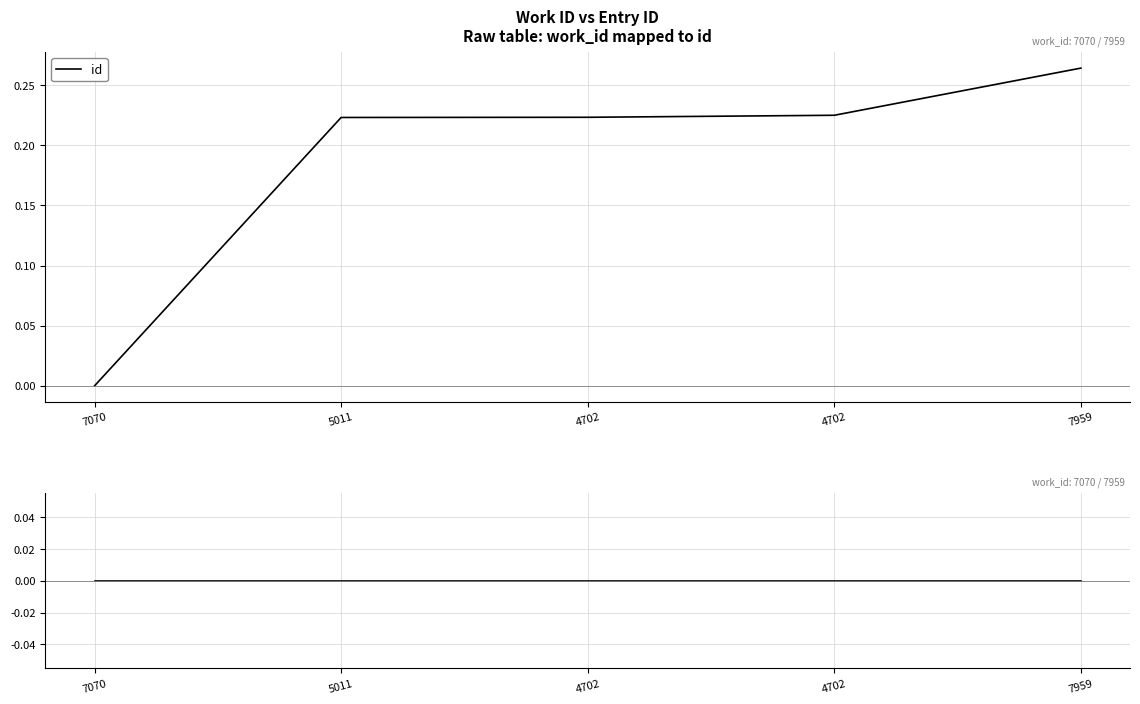

At how many categories does at least one series exceed 0?

4